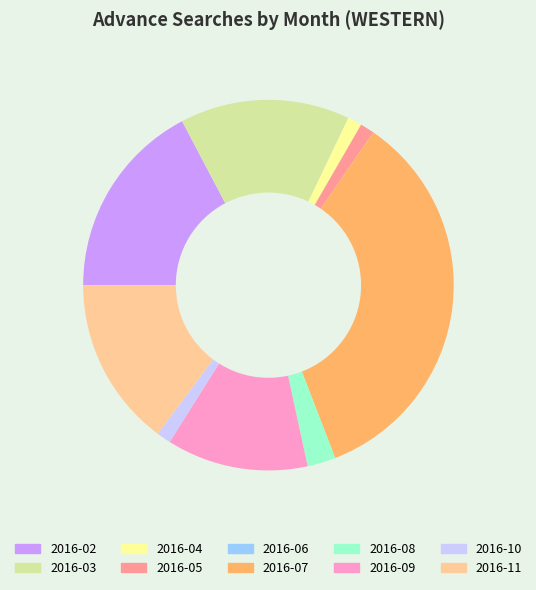

Which slice is the largest?

2016-07